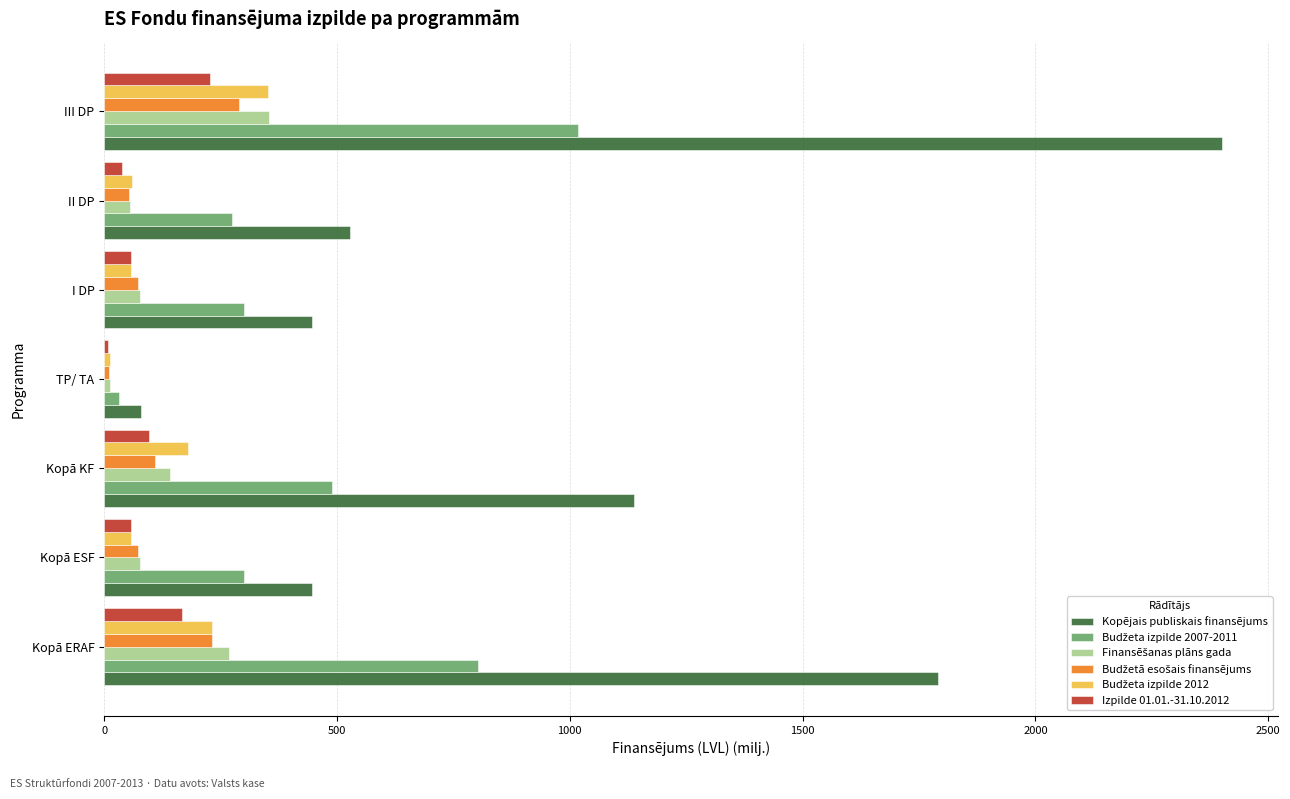

Which category has the highest value in the Kopējais publiskais finansējums series?

III DP